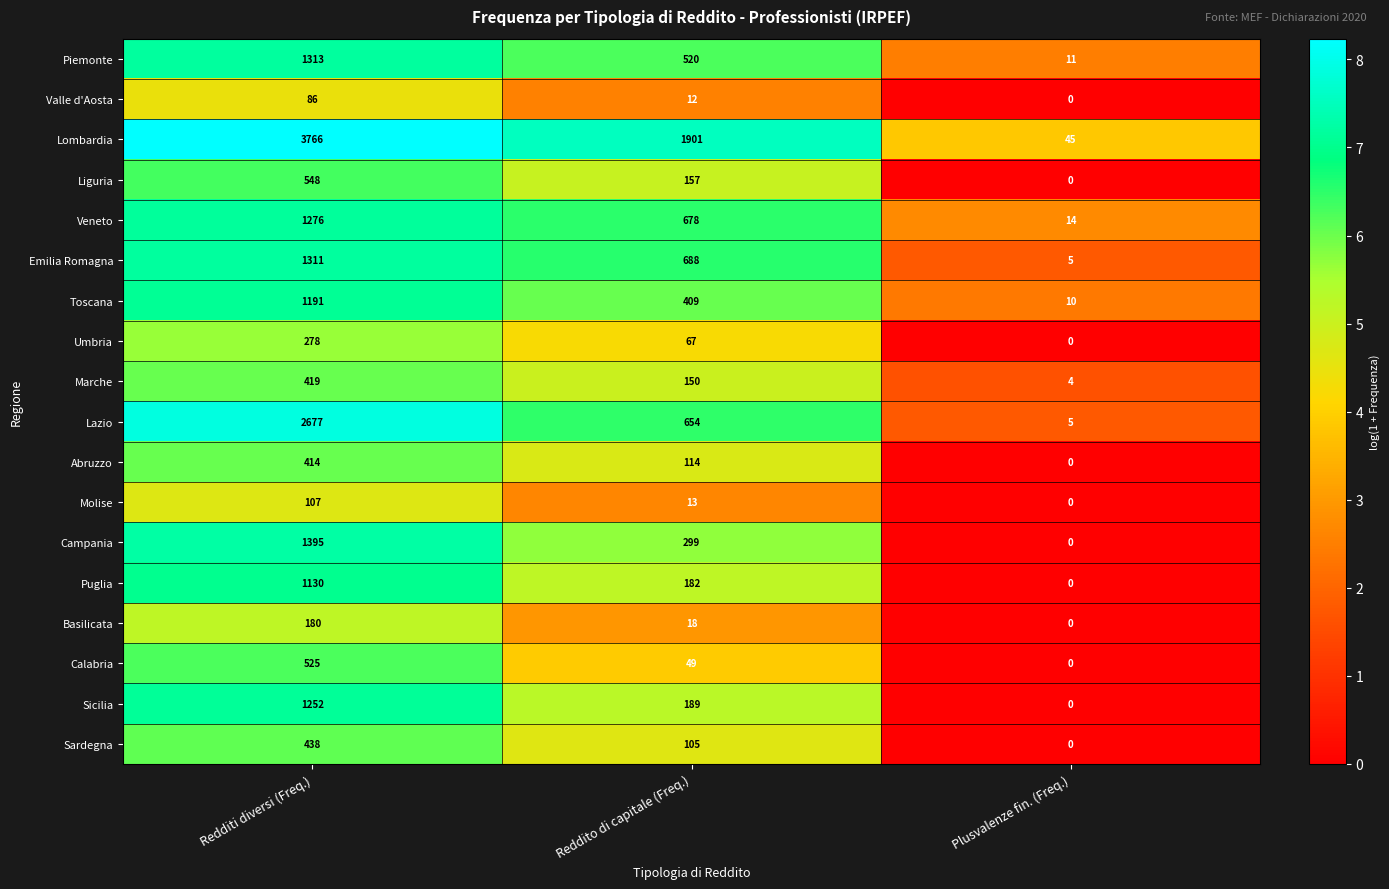

At which category does the chart reach its minimum across all series?

Plusvalenze fin. (Freq.)